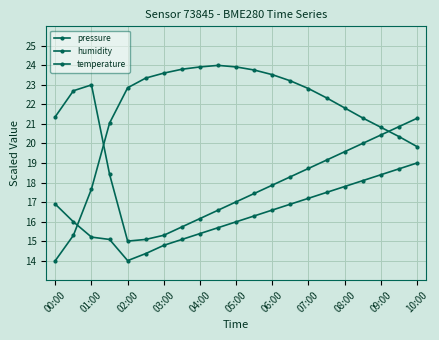

Where is humidity nearest to the value 19?

15